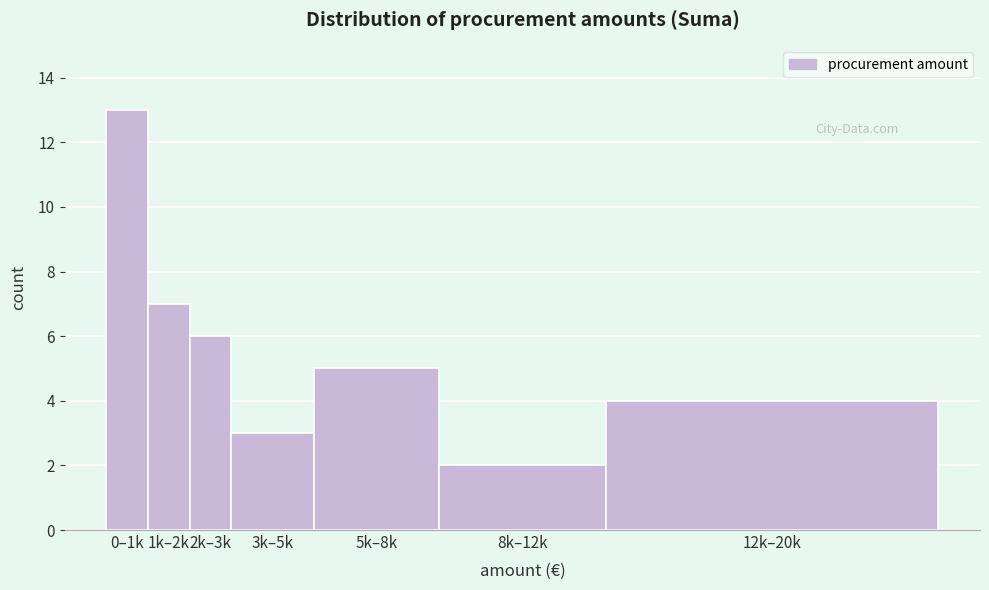

Reading left to right, extract all data points from this chart.

0–1k=13	1k–2k=7	2k–3k=6	3k–5k=3	5k–8k=5	8k–12k=2	12k–20k=4